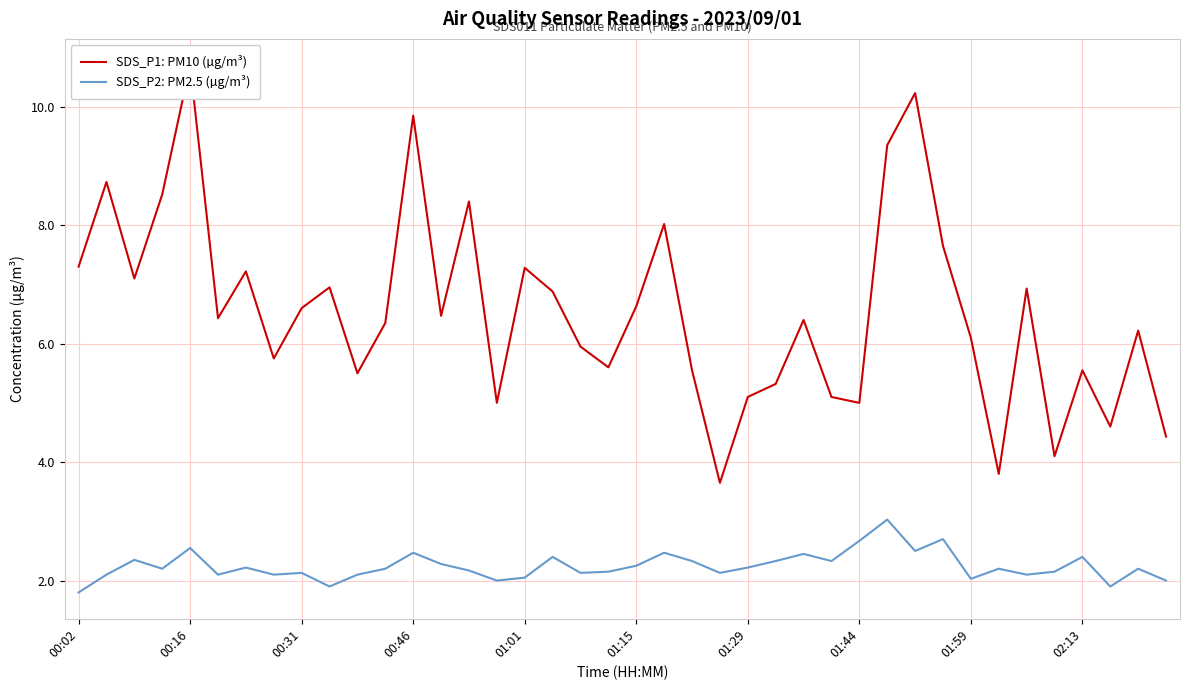

The SDS_P2: PM2.5 (µg/m³) series shows 1.6 at 00:16. True or false?

False